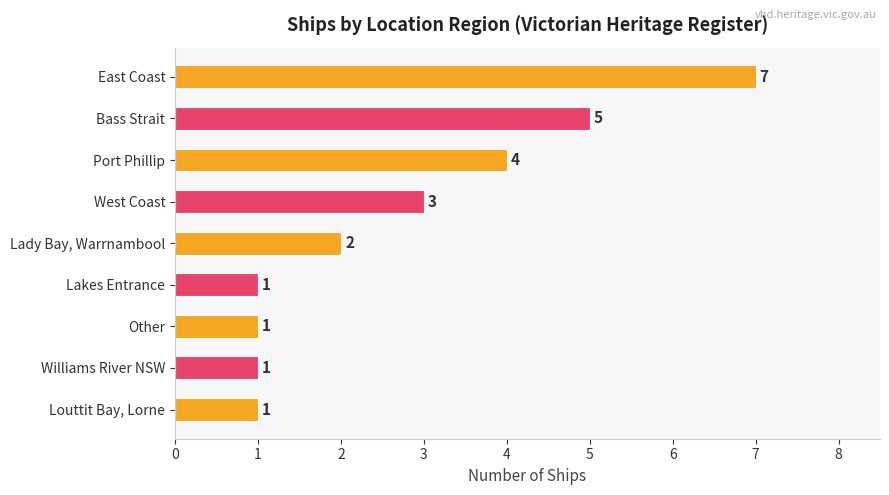

Reading bottom to top, transcribe all the data shown in this chart.

Louttit Bay, Lorne=1	Williams River NSW=1	Other=1	Lakes Entrance=1	Lady Bay, Warrnambool=2	West Coast=3	Port Phillip=4	Bass Strait=5	East Coast=7